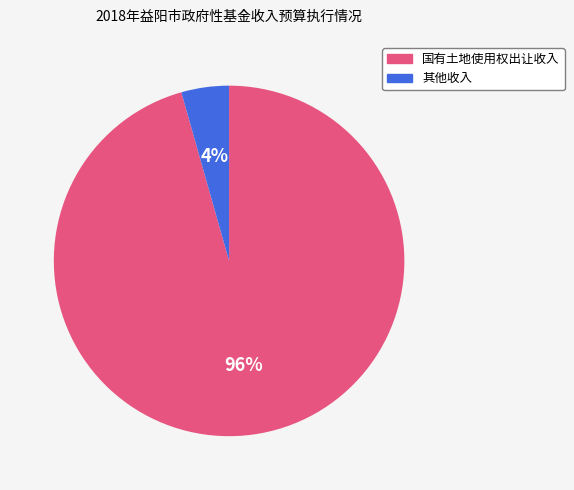

Count the number of slices in the pie.

2